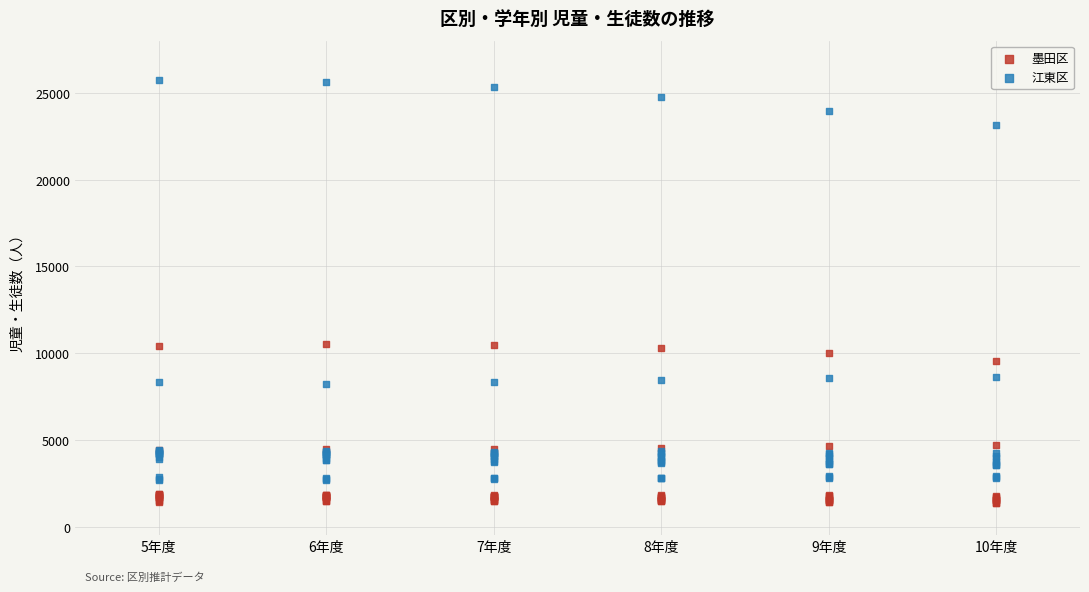

What are all the series names shown in the legend?

墨田区, 江東区